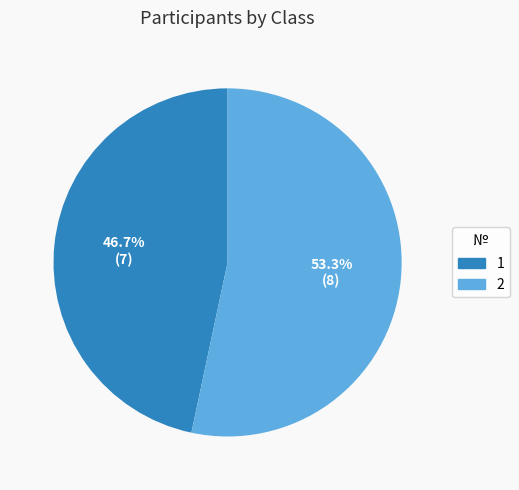

Count the number of slices in the pie.

2